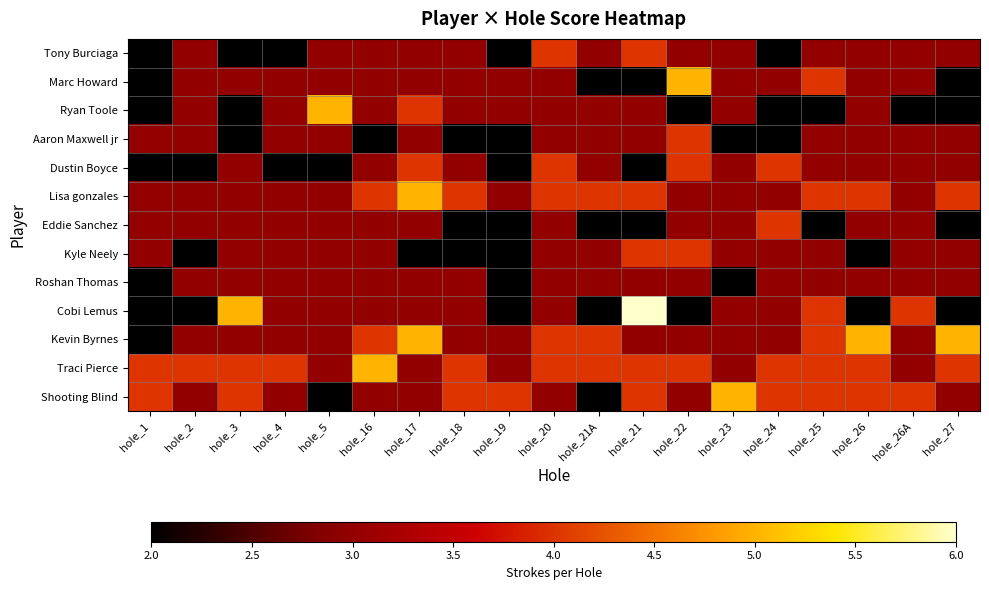

At which category does the chart reach its minimum across all series?

hole_1